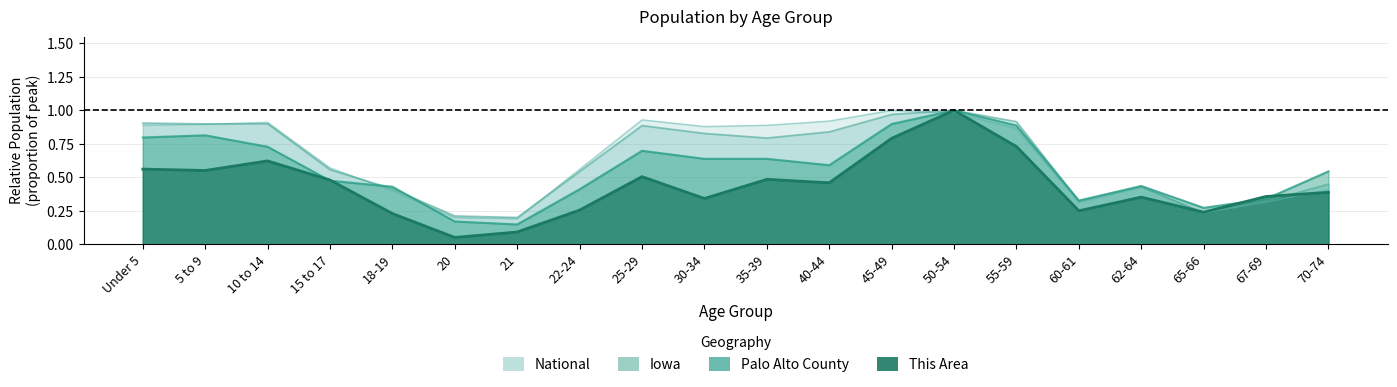

Which has a higher value, 15 to 17 or 45-49?

45-49